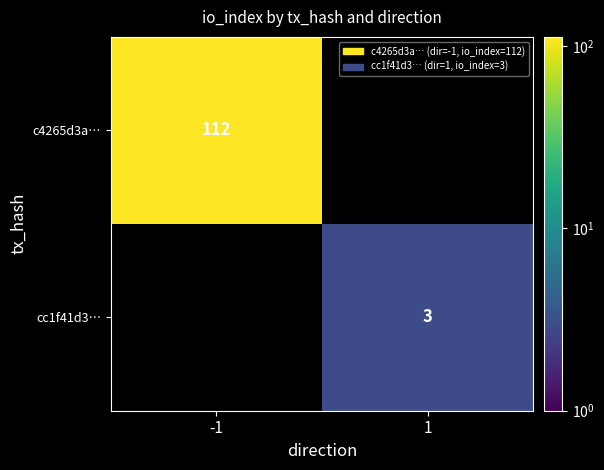

The value of cc1f41d3… at 1 is 3. True or false?

True